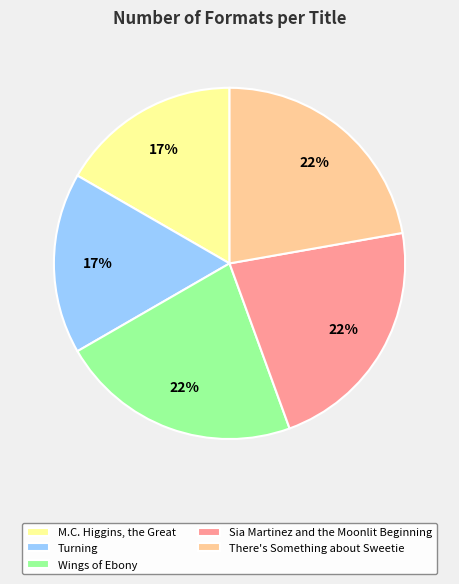

To the nearest percent, what is the average slice percentage?

20%